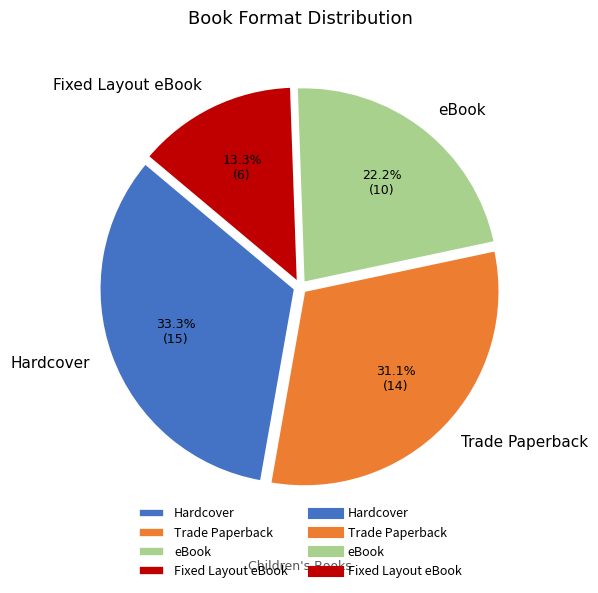

To the nearest percent, what is the difference between the largest and smallest slice percentages?

20%